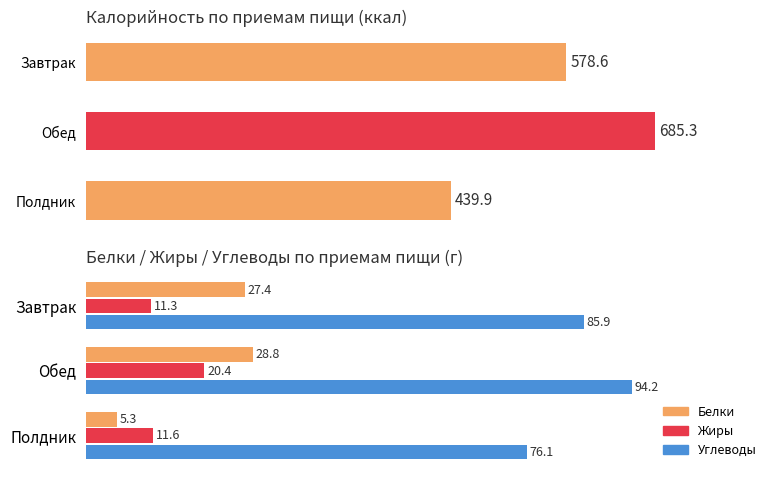

What are all the series names shown in the legend?

Белки, Жиры, Углеводы